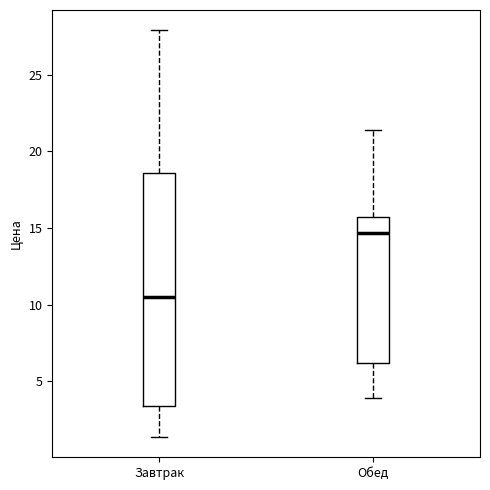

Reading left to right, read every box against the y-axis: the position of its median line, the range the box covers, and the ends of its whiskers. The values are not printed on the chart, so give them approximately, as read against the axis.

Завтрак: median 10.5, box 3.5 to 18.5, whiskers 1.5 to 28.0
Обед: median 14.5, box 6.0 to 15.5, whiskers 4.0 to 21.5